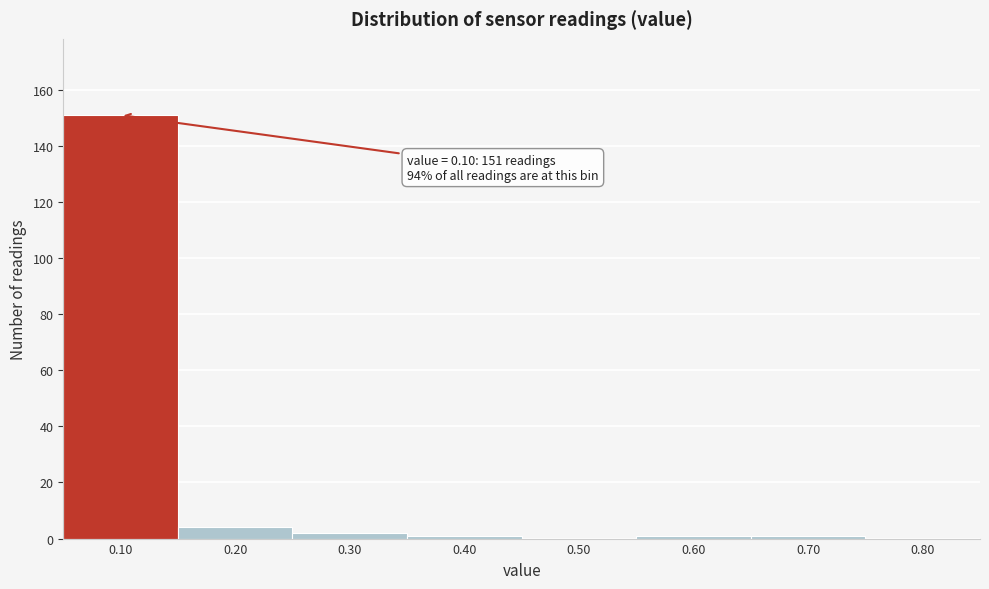

Over which range of the x-axis is the bar tallest?

0.05 to 0.15